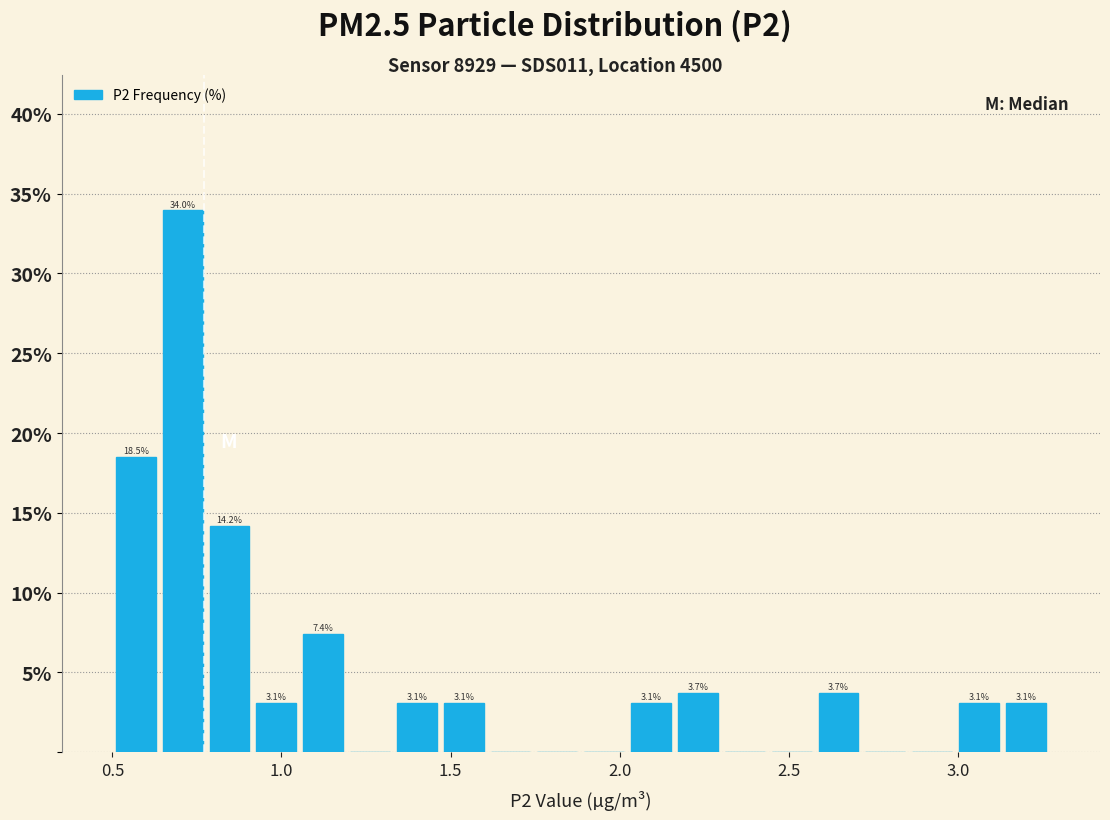

Around what value on the x-axis is the tallest bar? Give the approximate position of its centre, as read against the axis.

0.70